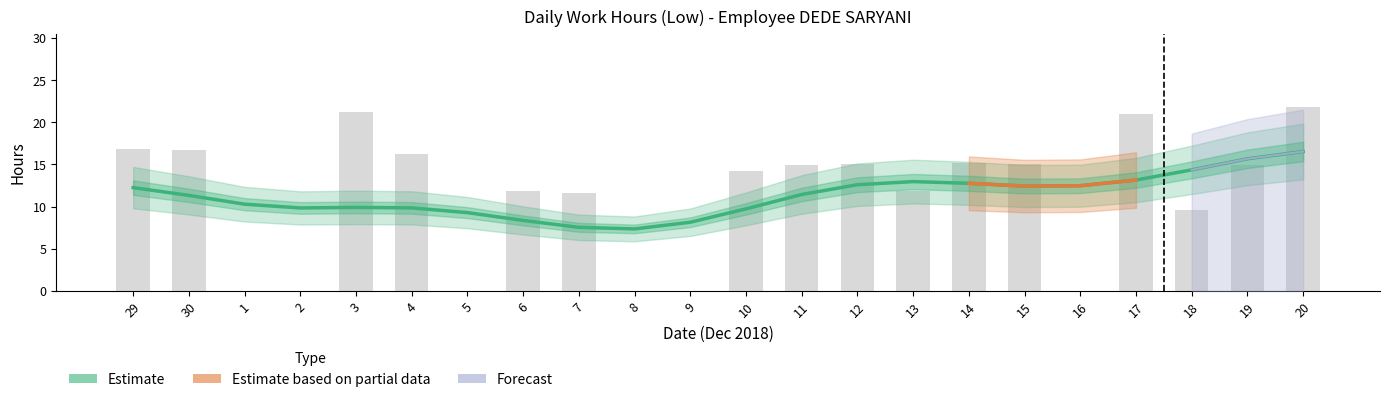

At which label is the value closest to 10?

18